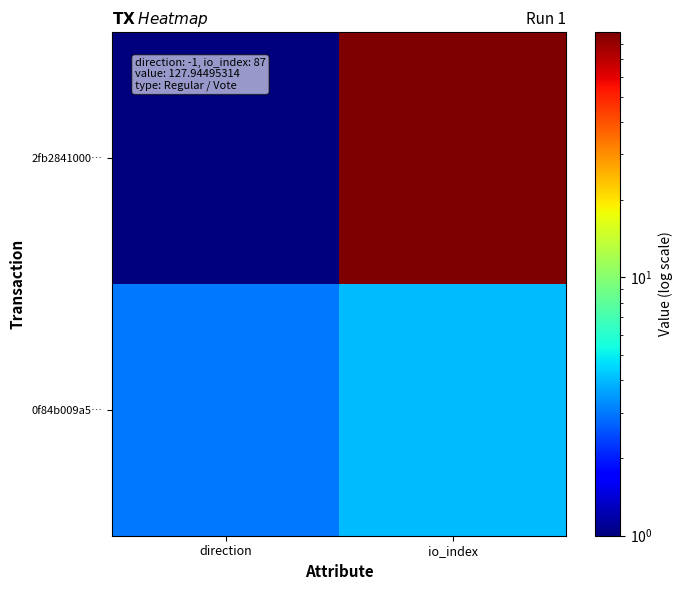

Which series has the largest total across all categories?

2fb2841000…